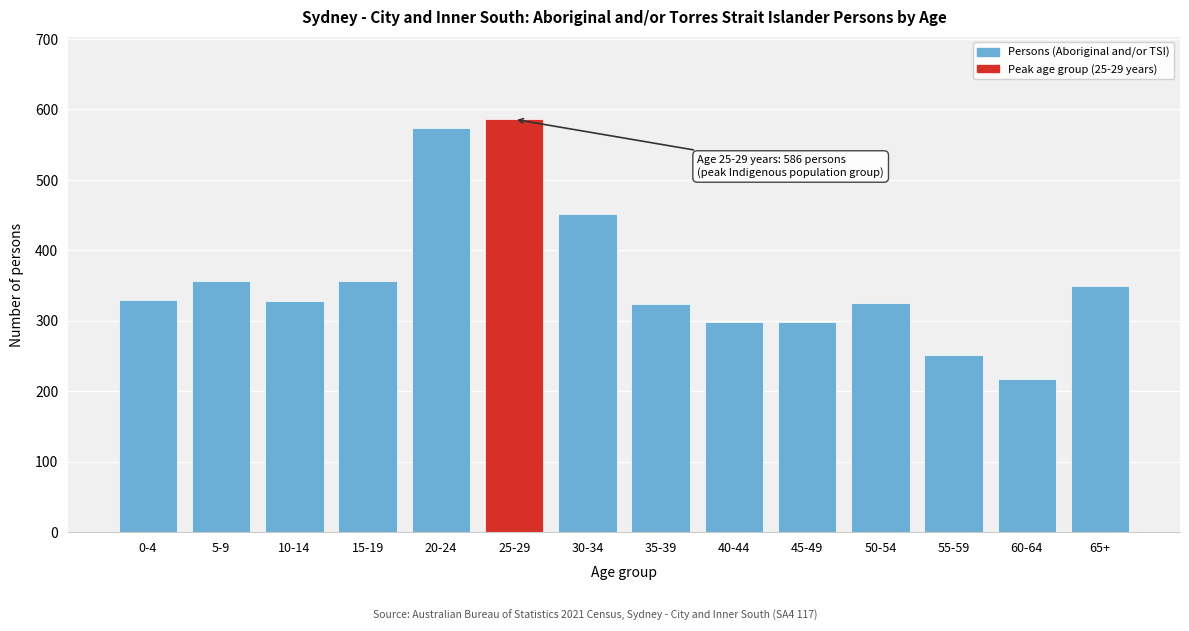

Is it true that the value at 10-14 is 590?

False